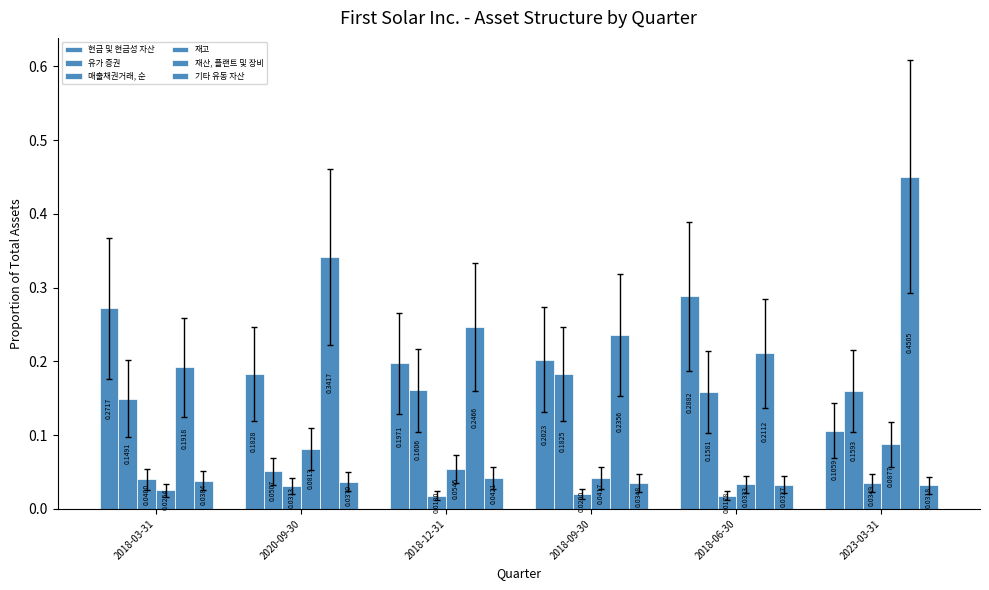

Count the 재고 values in the range 0 to 1.

6